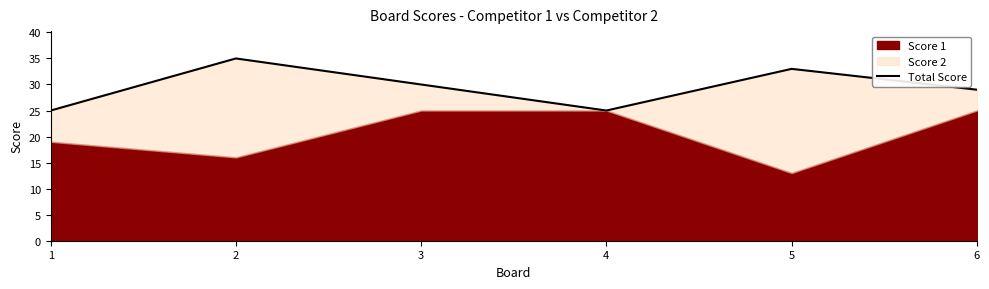

What is the value of the 3rd point from the left?

30